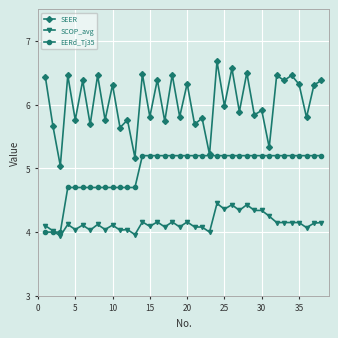

What is the minimum value shown in the chart?

3.9